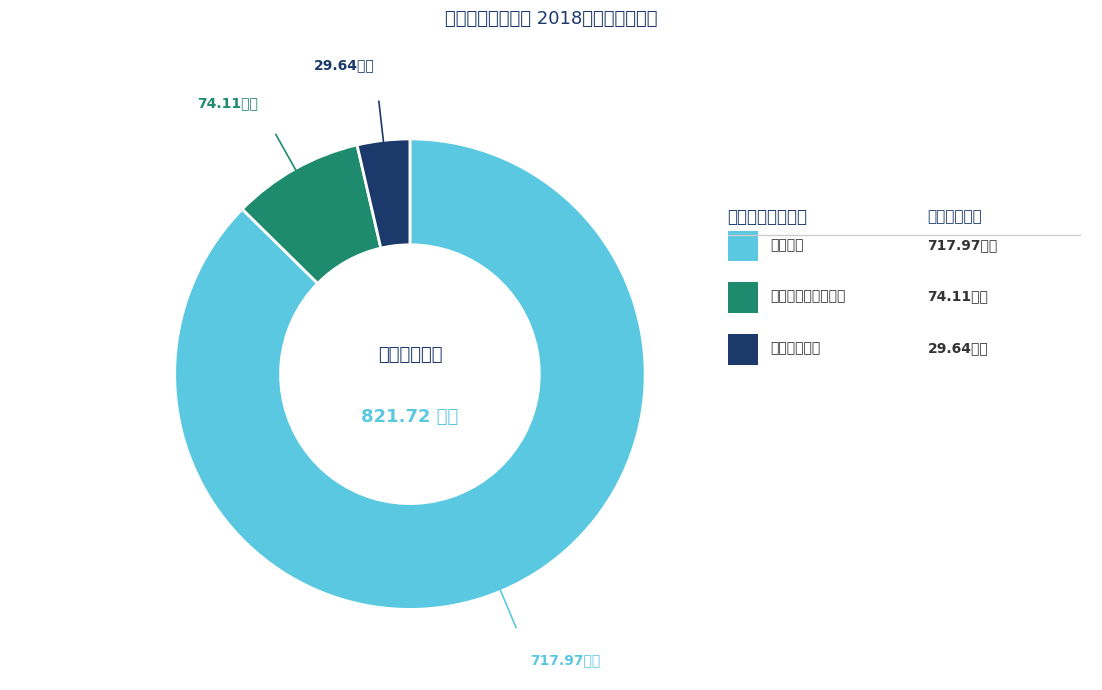

Is there a majority slice in this chart?

Yes